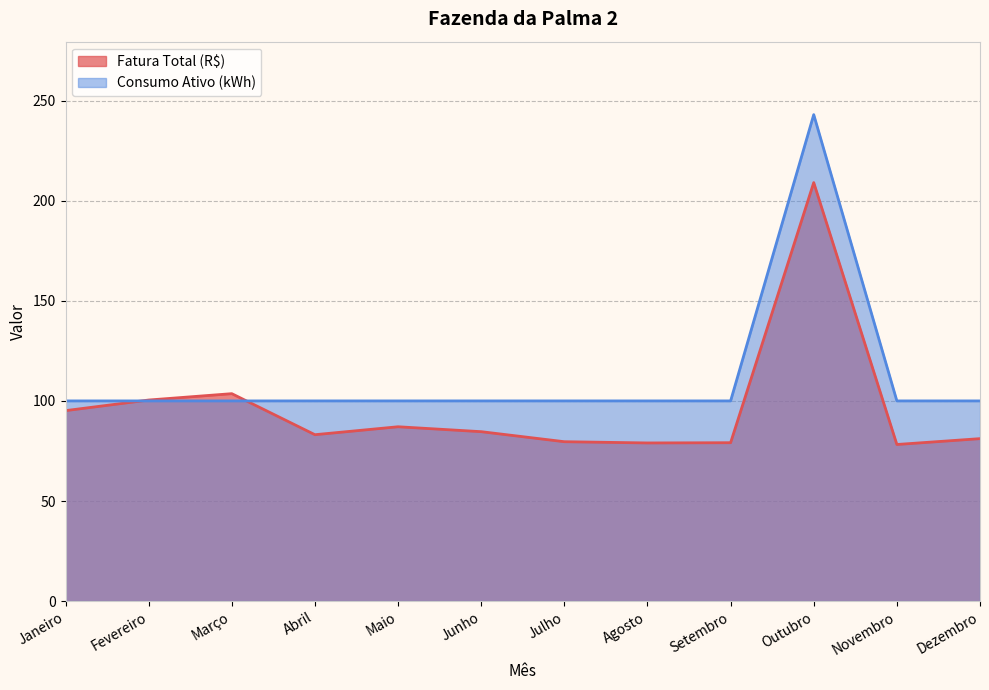

The Consumo Ativo (kWh) series shows 100.0 at Janeiro. True or false?

True